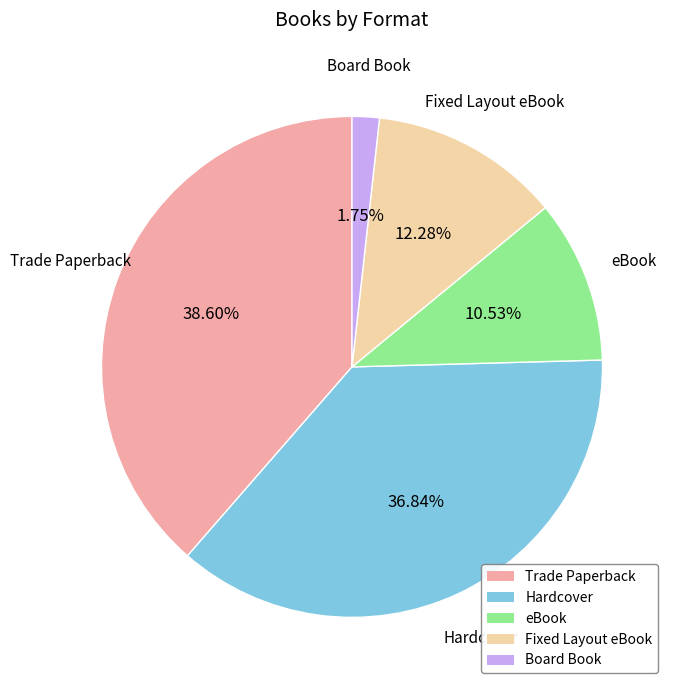

To the nearest percent, what portion does Board Book represent?

2%